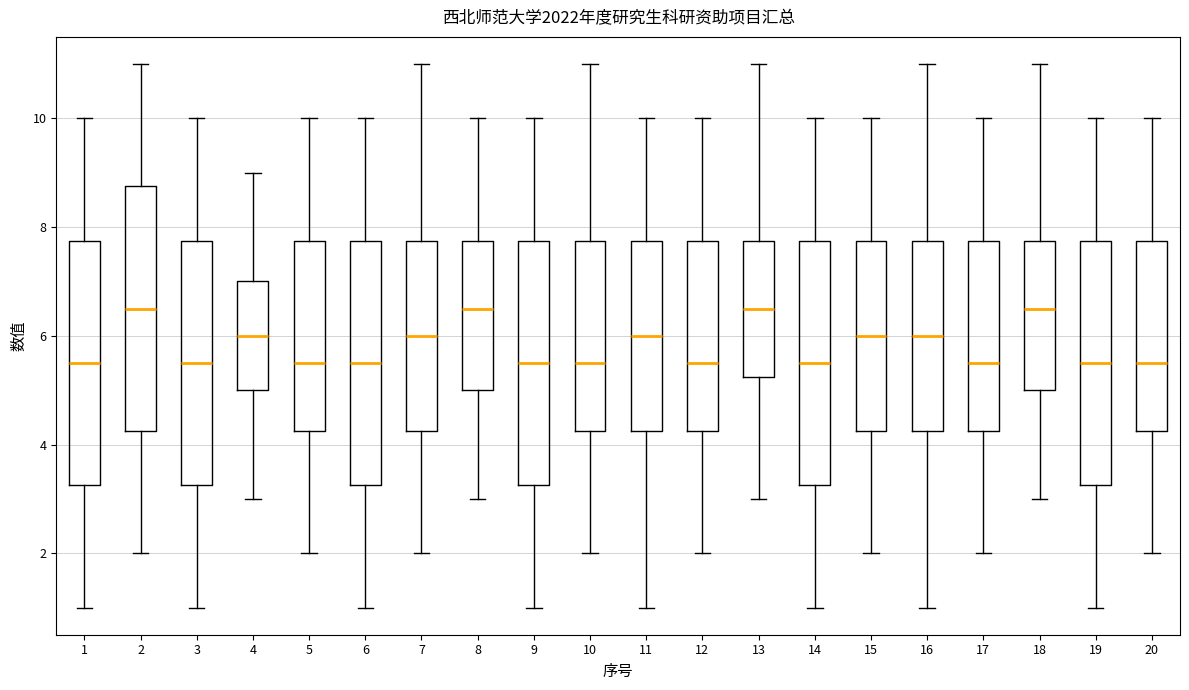

Reading left to right, transcribe this box plot: for each box, give where its median line is, the range the box spans, and where its two whiskers end, as read against the y-axis. The values are not printed on the chart, so give them approximately, as read against the axis.

1: median 5.6, box 3.2 to 7.8, whiskers 1.0 to 10.0
2: median 6.6, box 4.2 to 8.8, whiskers 2.0 to 11.0
3: median 5.6, box 3.2 to 7.8, whiskers 1.0 to 10.0
4: median 6.0, box 5.0 to 7.0, whiskers 3.0 to 9.0
5: median 5.6, box 4.2 to 7.8, whiskers 2.0 to 10.0
6: median 5.6, box 3.2 to 7.8, whiskers 1.0 to 10.0
7: median 6.0, box 4.2 to 7.8, whiskers 2.0 to 11.0
8: median 6.6, box 5.0 to 7.8, whiskers 3.0 to 10.0
9: median 5.6, box 3.2 to 7.8, whiskers 1.0 to 10.0
10: median 5.6, box 4.2 to 7.8, whiskers 2.0 to 11.0
11: median 6.0, box 4.2 to 7.8, whiskers 1.0 to 10.0
12: median 5.6, box 4.2 to 7.8, whiskers 2.0 to 10.0
13: median 6.6, box 5.2 to 7.8, whiskers 3.0 to 11.0
14: median 5.6, box 3.2 to 7.8, whiskers 1.0 to 10.0
15: median 6.0, box 4.2 to 7.8, whiskers 2.0 to 10.0
16: median 6.0, box 4.2 to 7.8, whiskers 1.0 to 11.0
17: median 5.6, box 4.2 to 7.8, whiskers 2.0 to 10.0
18: median 6.6, box 5.0 to 7.8, whiskers 3.0 to 11.0
19: median 5.6, box 3.2 to 7.8, whiskers 1.0 to 10.0
20: median 5.6, box 4.2 to 7.8, whiskers 2.0 to 10.0